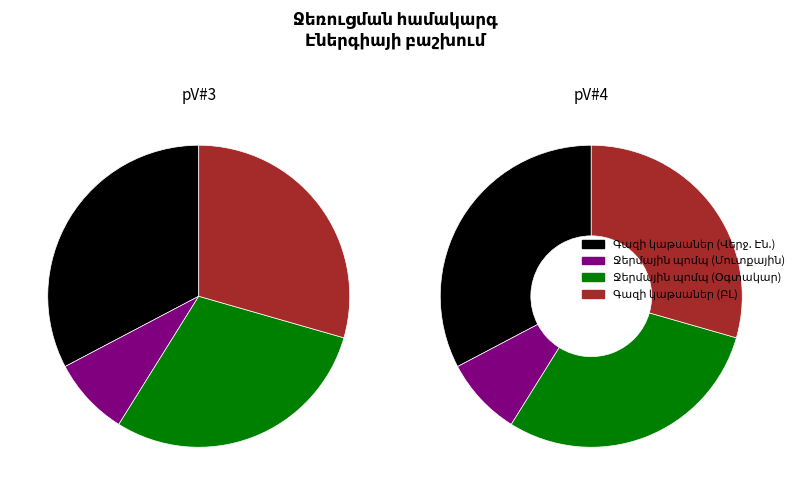

How many slices are in this pie chart?

4